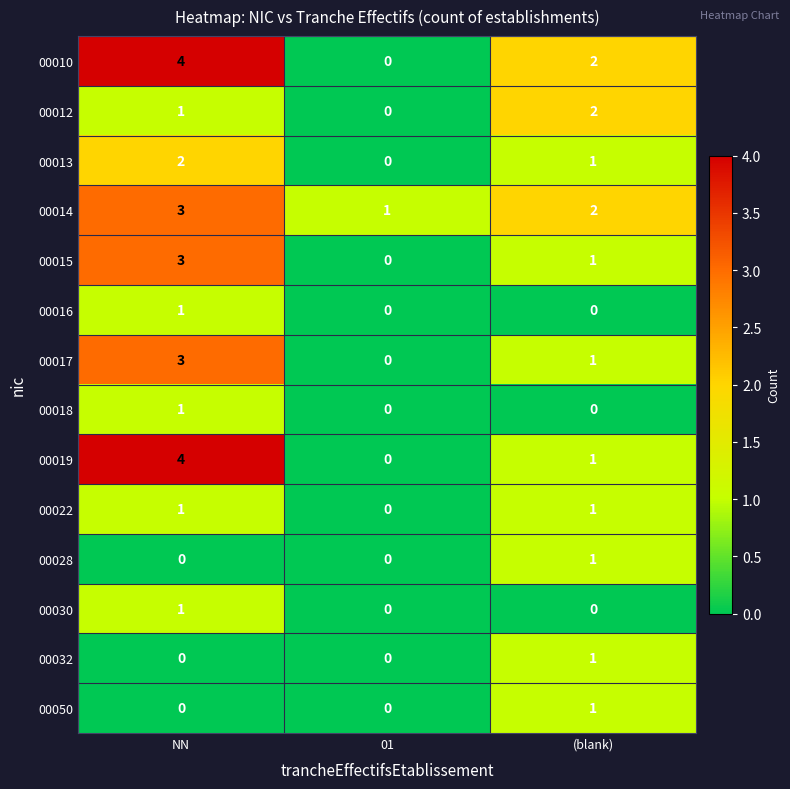

At how many categories does at least one series exceed 0?

3